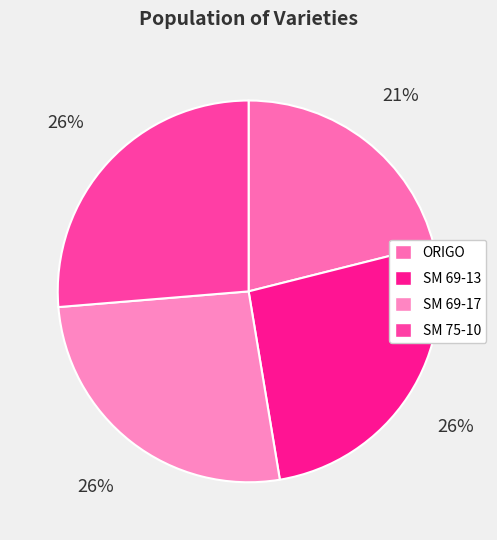

To the nearest percent, what is the difference between the ORIGO and SM 75-10 slice percentages?

5%